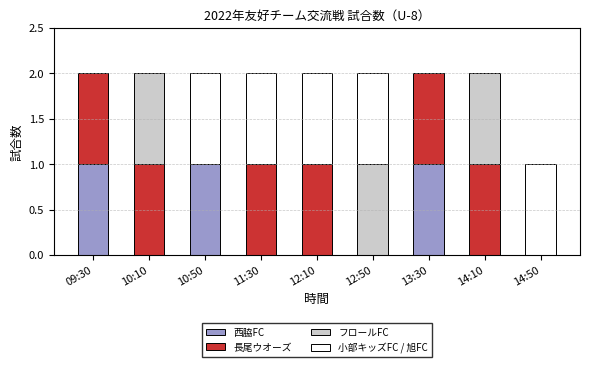

Does the chart contain stacked bars?

Yes